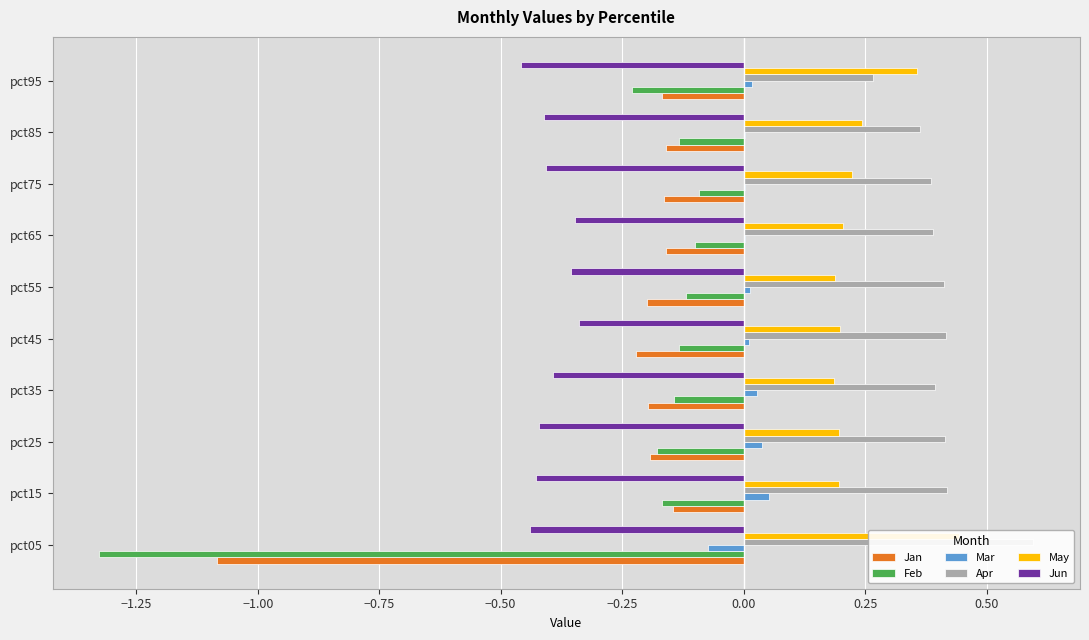

What is the difference between the Feb values at pct95 and pct75?

0.1